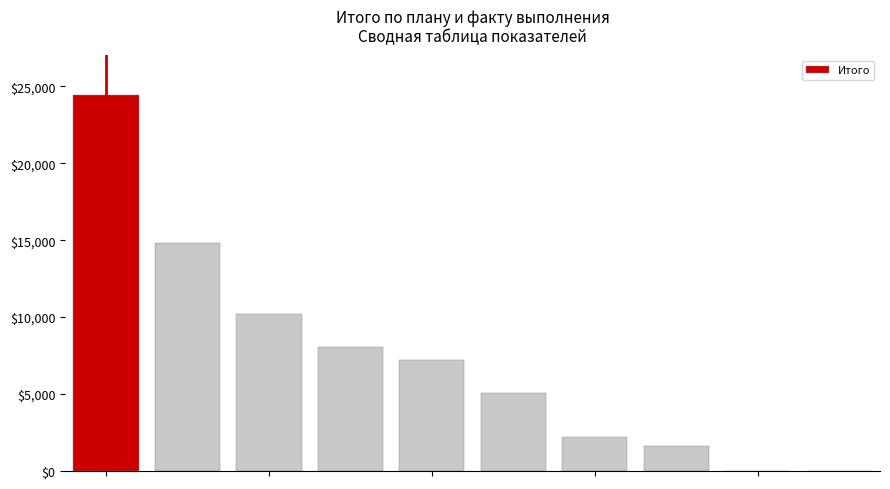

Reading left to right, what are all the values shown in this chart?

24440	14790	10200	8050	7200	5040	2240	1600	0	0